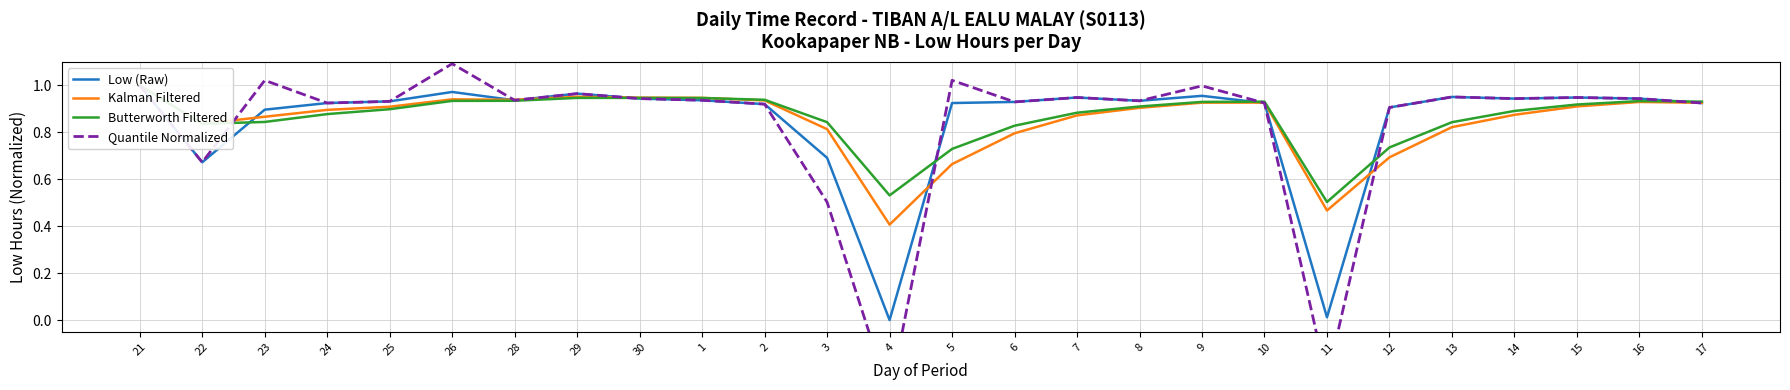

Between which two adjacent categories do Low (Raw) and Butterworth Filtered first intersect?

22 and 23